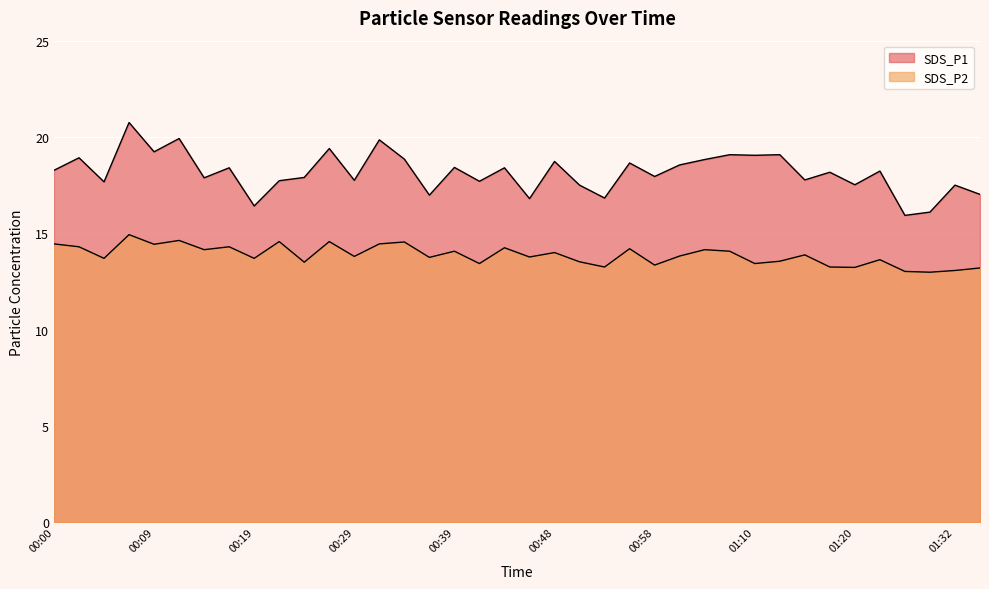

True or false: SDS_P2 has a value of 21.5 at 01:35.

False